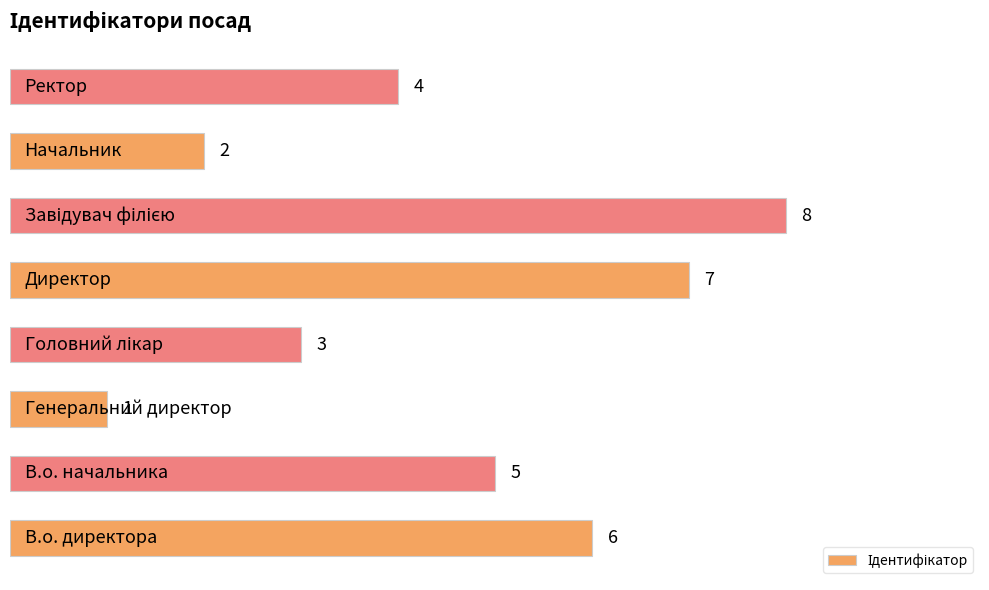

How many values are between 3 and 7?

5